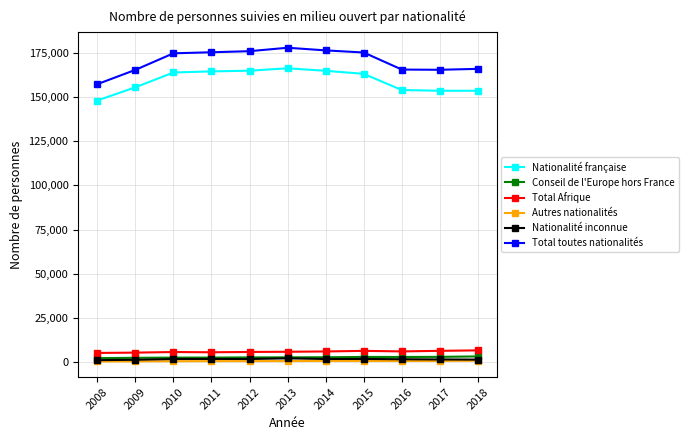

The Nationalité inconnue series shows 1600 at 2017. True or false?

True